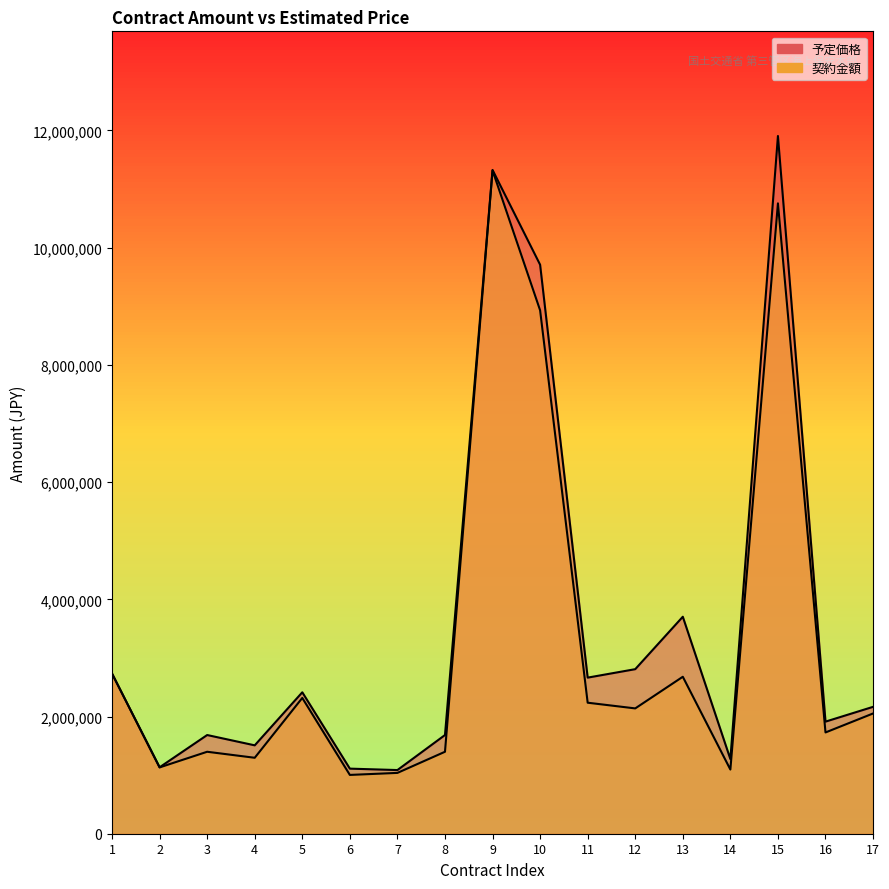

True or false: 契約金額 has more than 2 points higher than both neighbors.

True